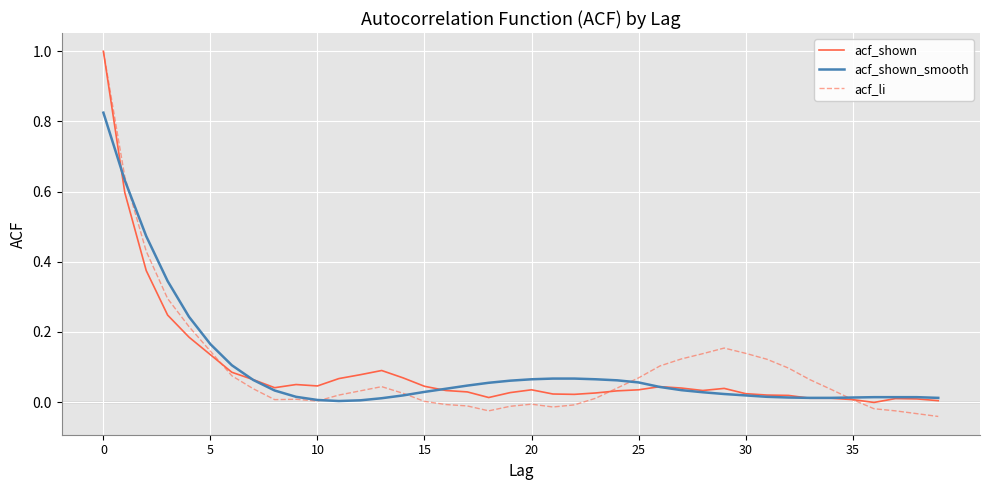

True or false: acf_shown_smooth and acf_li cross at least once.

True